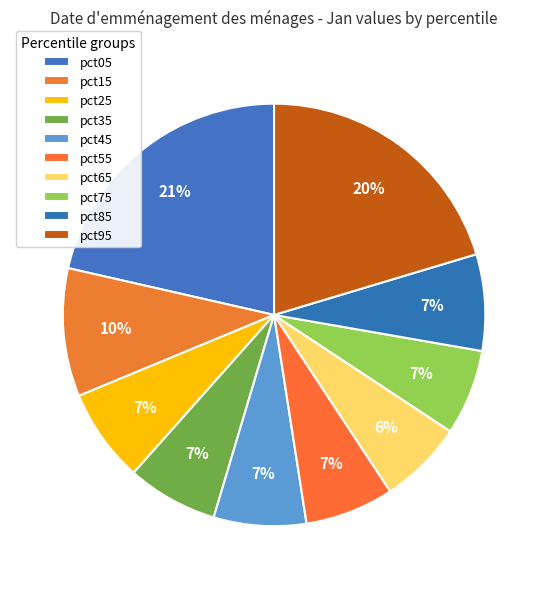

Combined, do pct85 and pct55 account for over 50%?

No